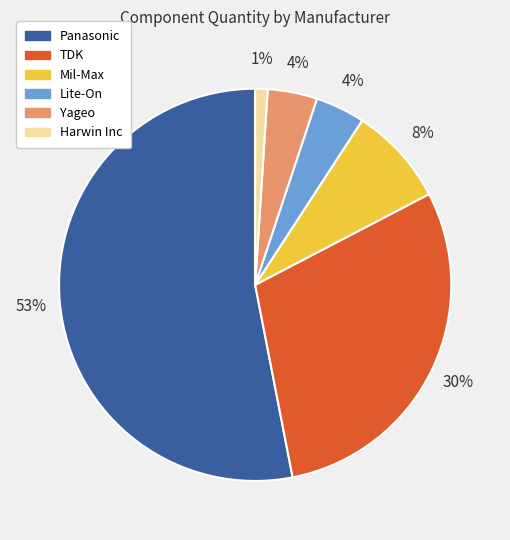

Count the number of slices in the pie.

6